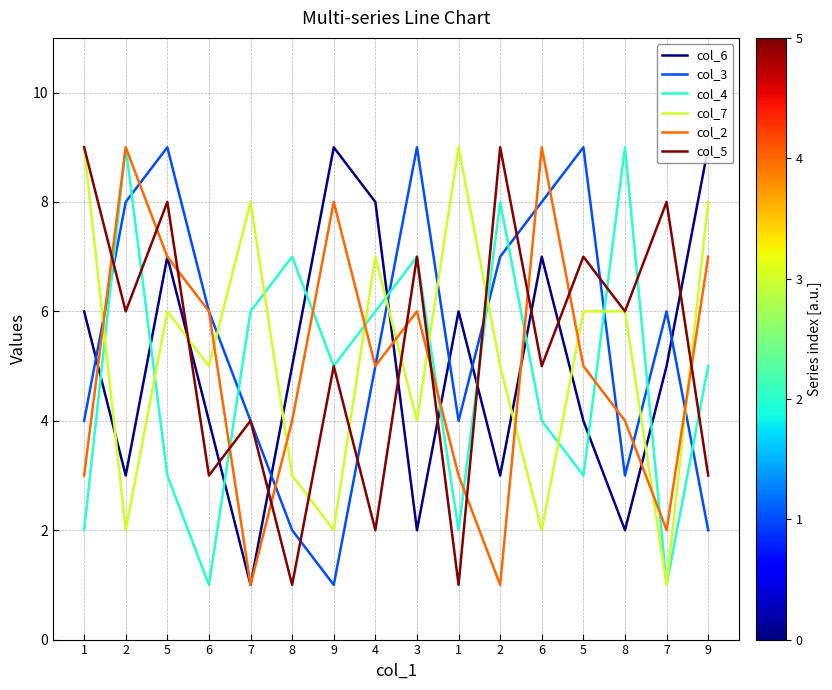

Is this an area chart (filled region under the line)?

No